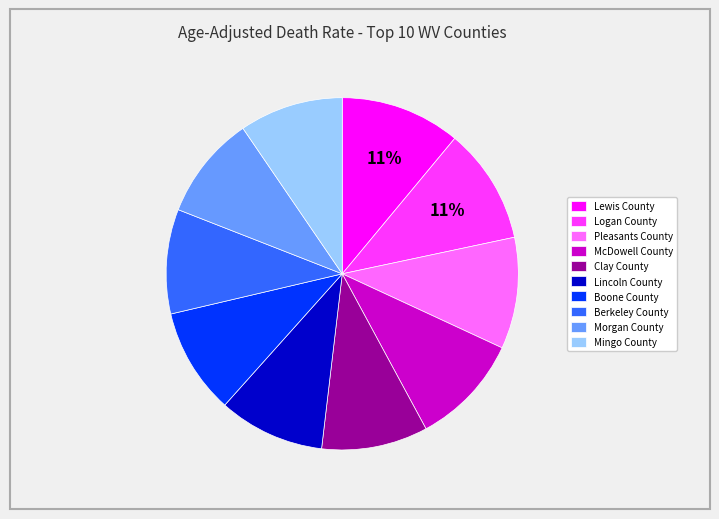

To the nearest percent, what percentage of the pie is Lewis County?

11%